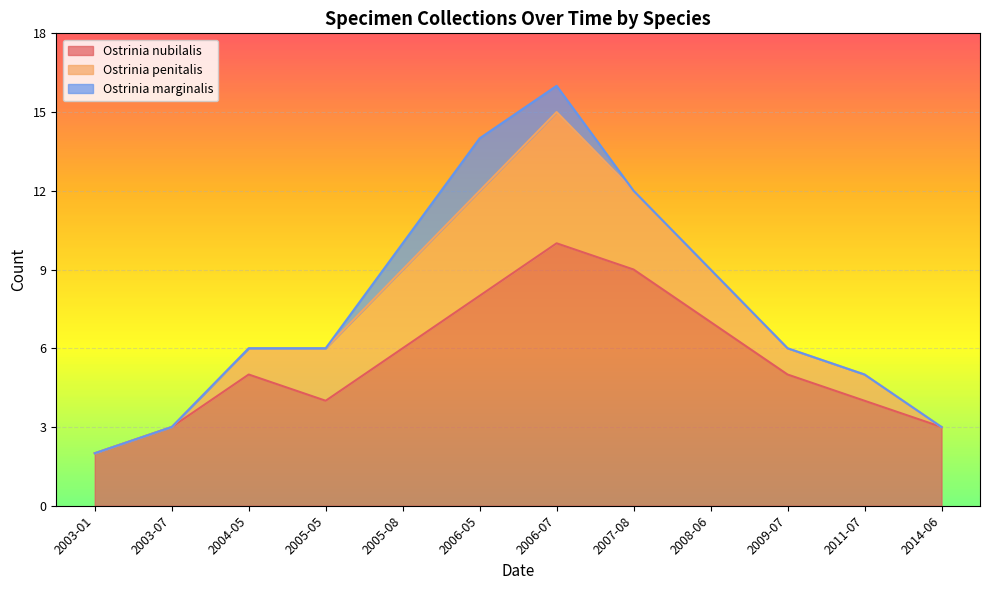

At which category does Ostrinia nubilalis reach its first local peak?

2004-05